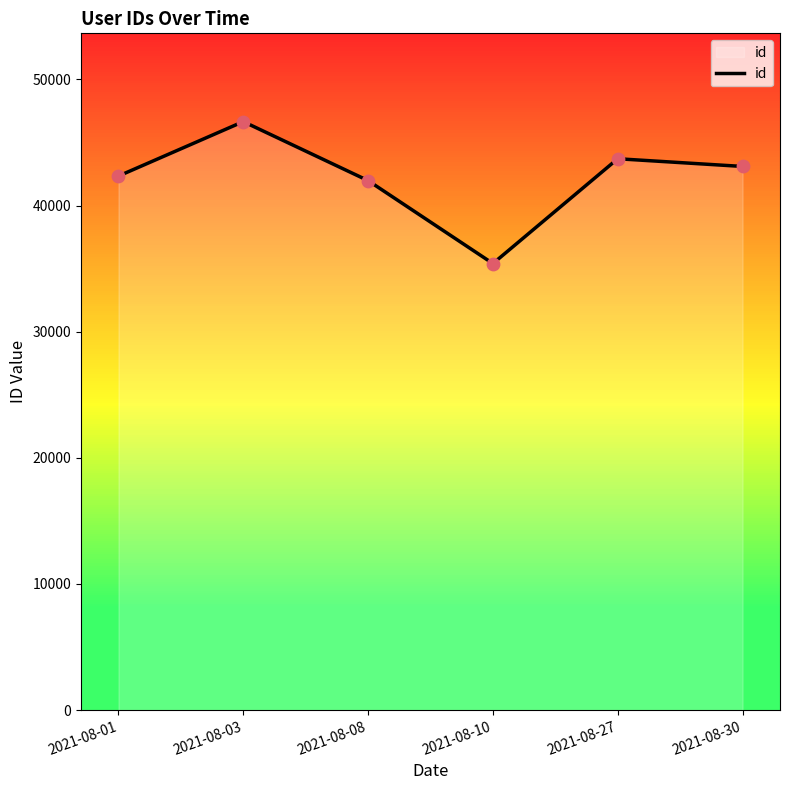

What is the ratio of the value at 2021-08-27 to the value at 2021-08-10?

1.2